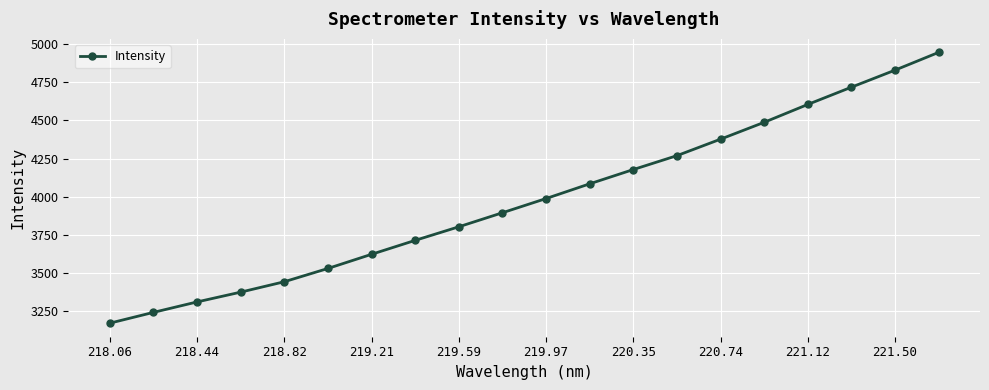

True or false: the data has more than 0 interior local peaks.

False